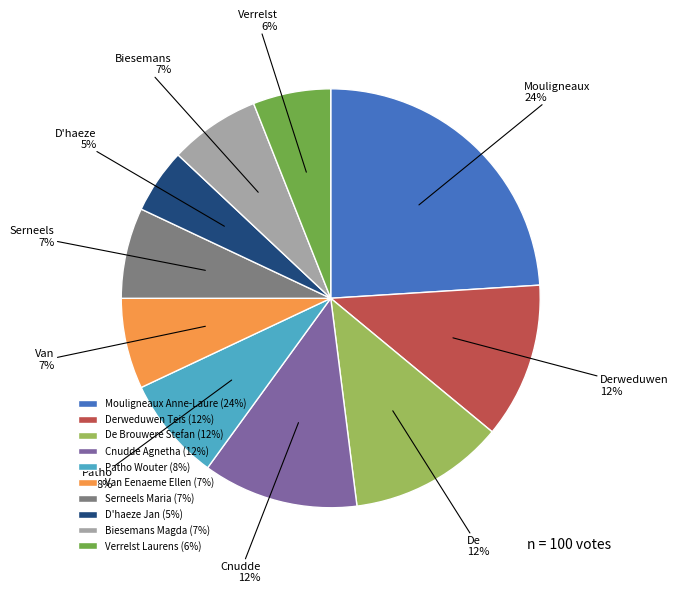

Between Mouligneaux Anne-Laure and De Brouwere Stefan, which is larger?

Mouligneaux Anne-Laure